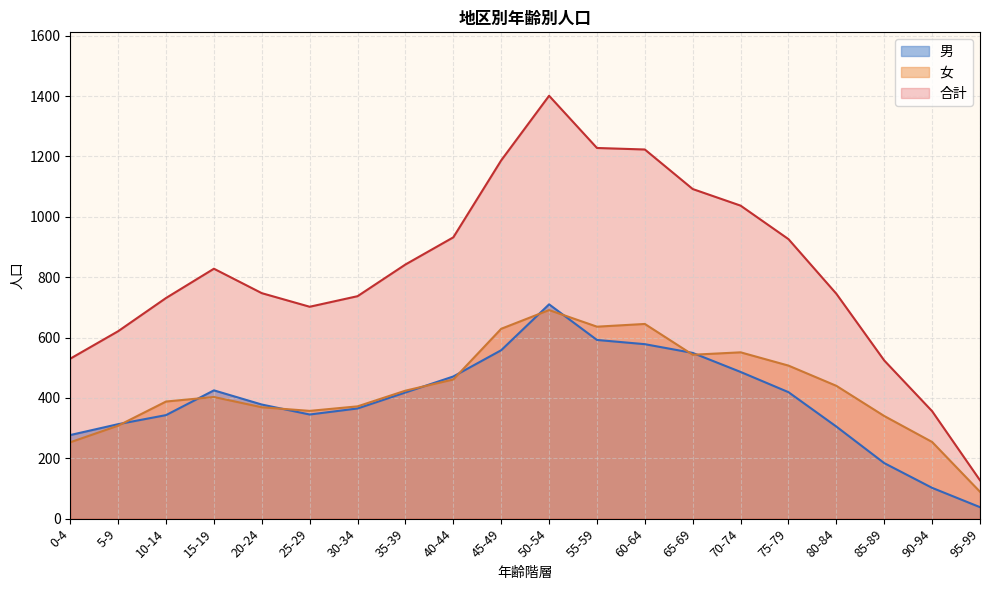

List the labels in order of 女 value, largest first.

50-54, 60-64, 55-59, 45-49, 70-74, 65-69, 75-79, 40-44, 80-84, 35-39, 15-19, 10-14, 30-34, 20-24, 25-29, 85-89, 5-9, 90-94, 0-4, 95-99